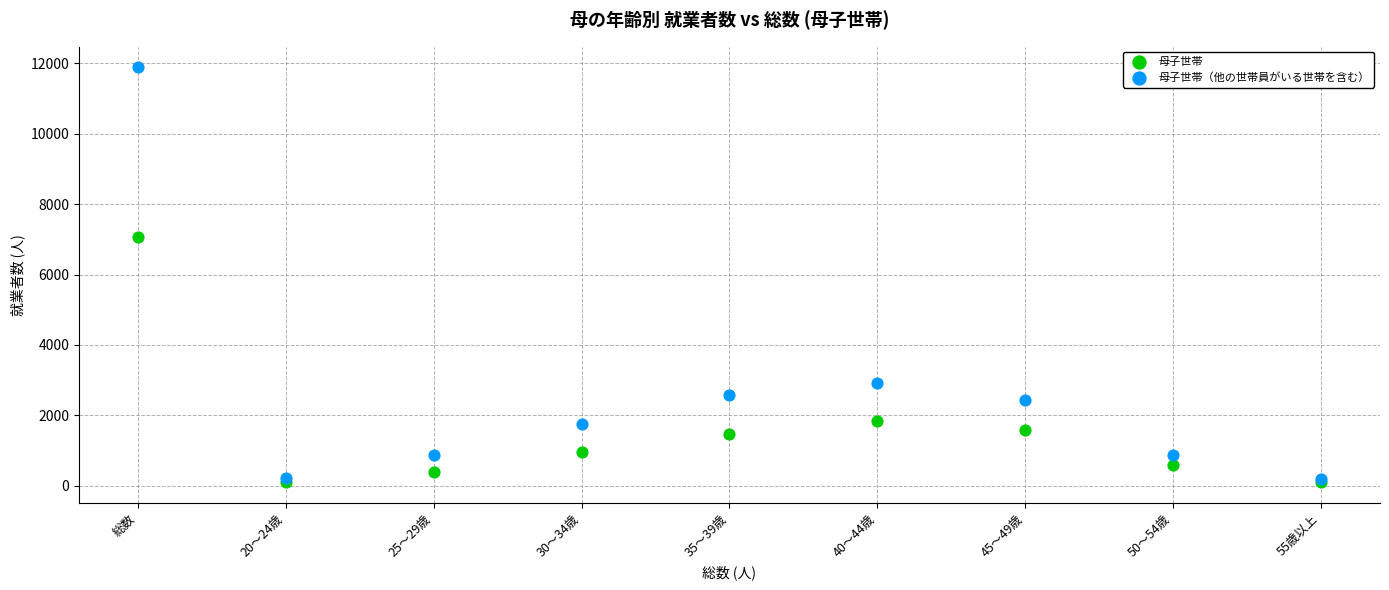

In the 母子世帯（他の世帯員がいる世帯を含む） series, what Y value is closest to 6033?

2926